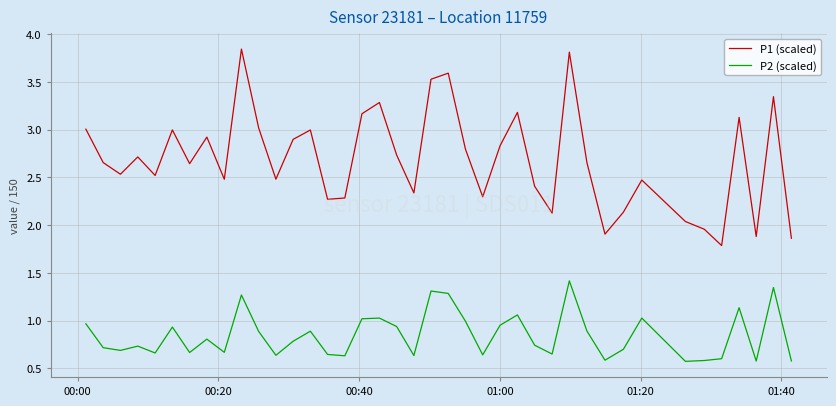

List the series in order of their peak value, highest first.

P1 (scaled), P2 (scaled)